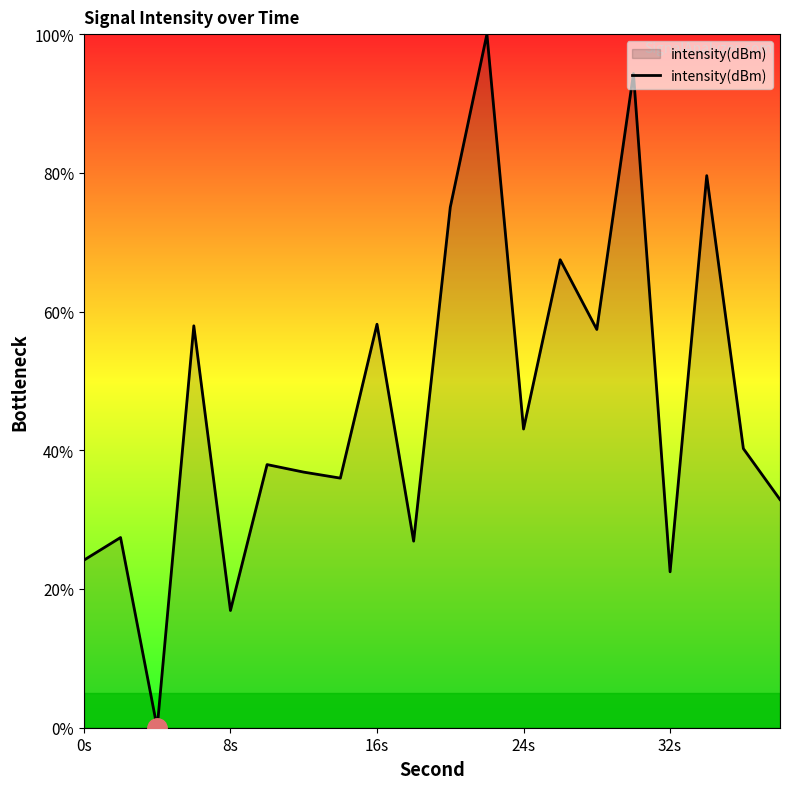

What is the maximum value shown in the chart?

100.0